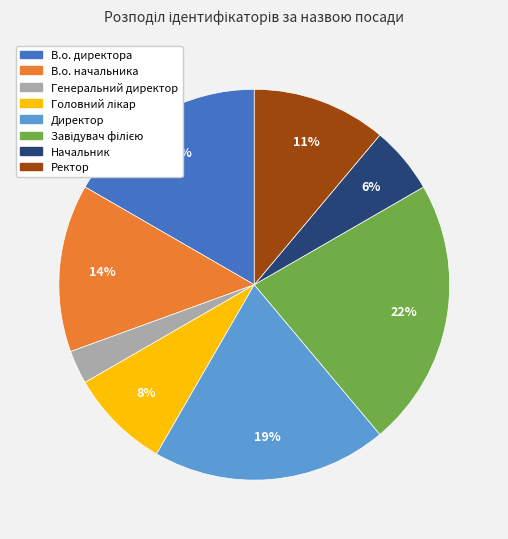

To the nearest percent, what percentage of the pie is Генеральний директор?

3%